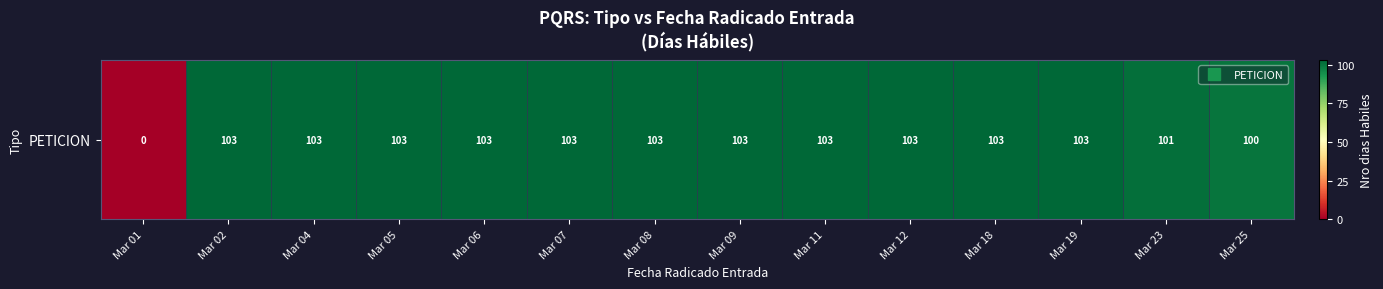

At which label is the value closest to 51?

Mar 25